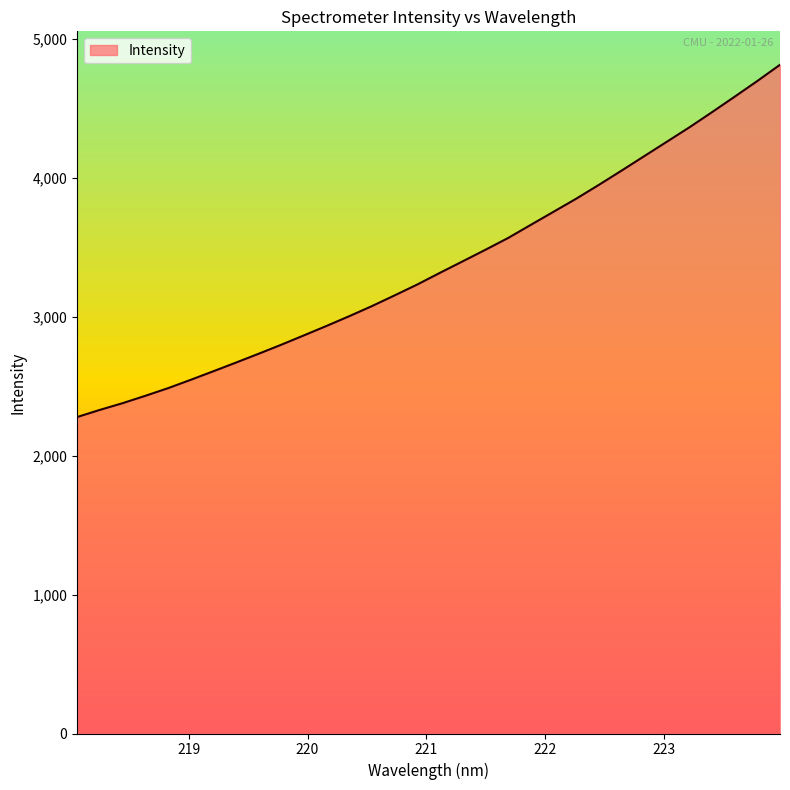

What is the minimum value shown in the chart?

2277.8